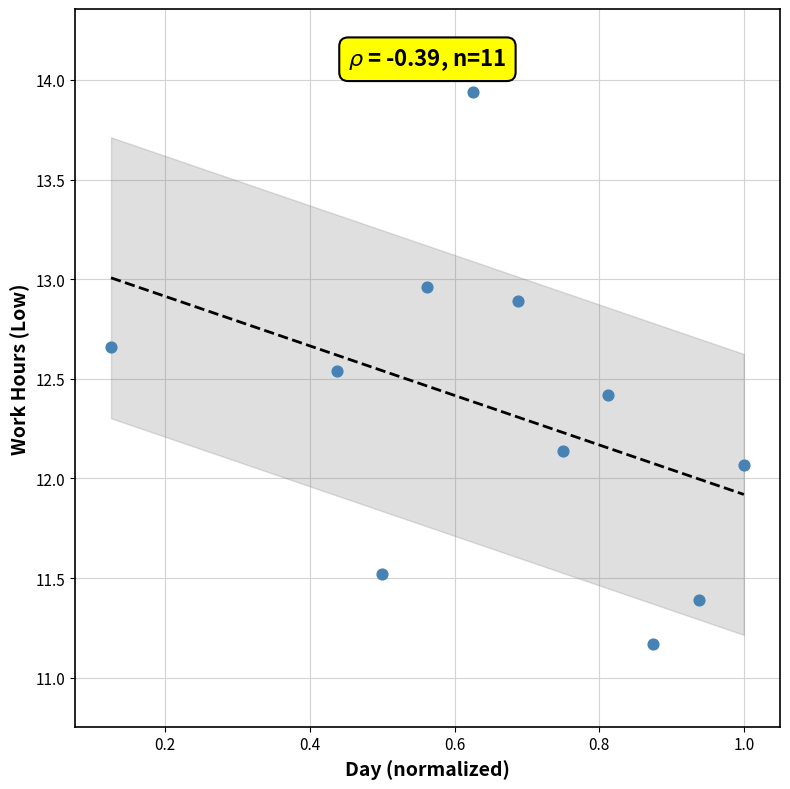

What is the range of Y values (max minus min)?

2.8